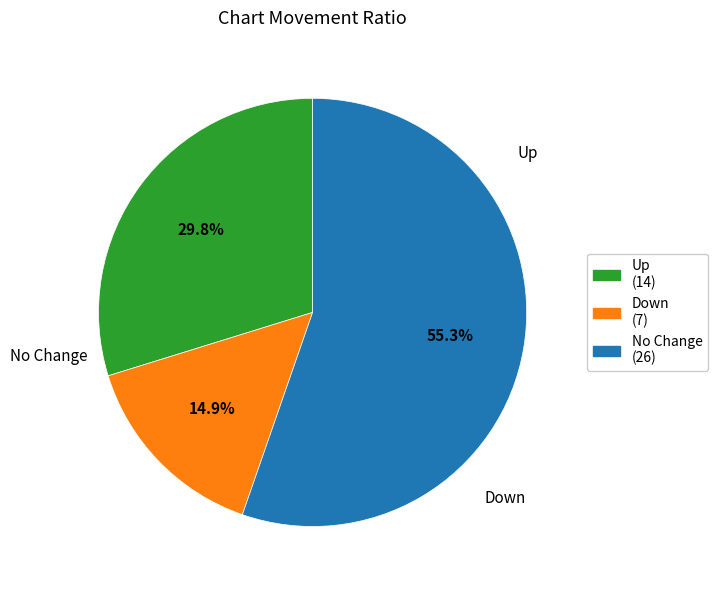

To the nearest percent, what is the difference between the largest and smallest slice percentages?

40%